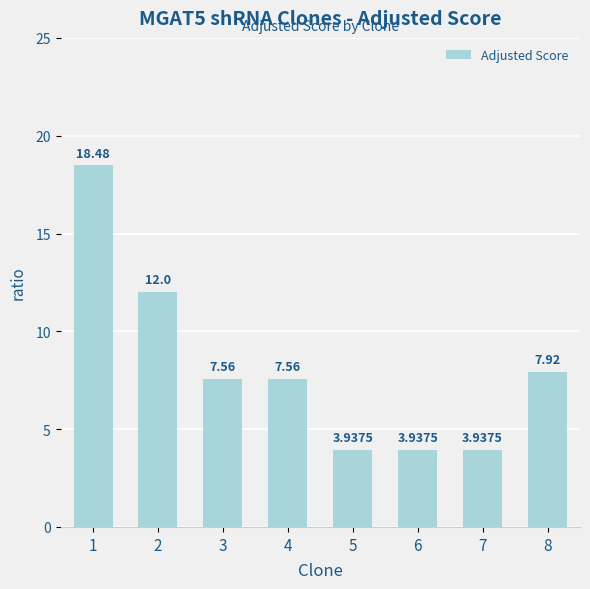

At which label does the data first exceed 7?

1